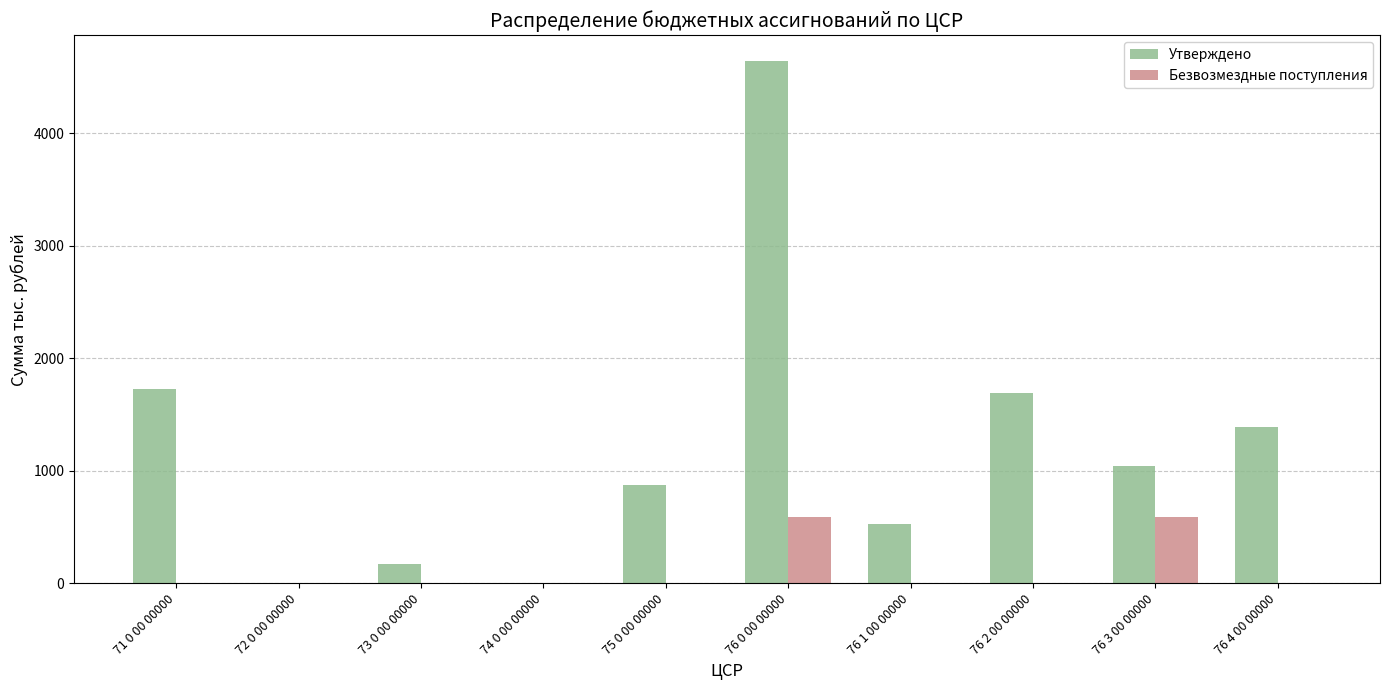

Which category has the highest value in the Утверждено series?

76 0 00 00000